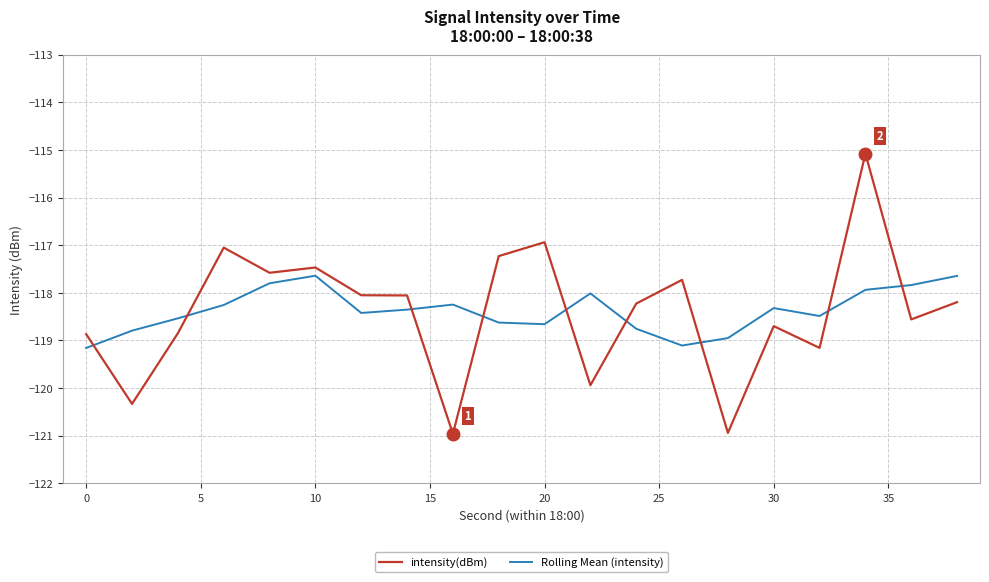

What is the maximum value shown in the chart?

-115.1